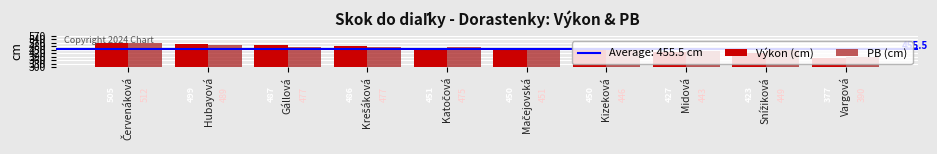

Count the number of data series in this chart.

2